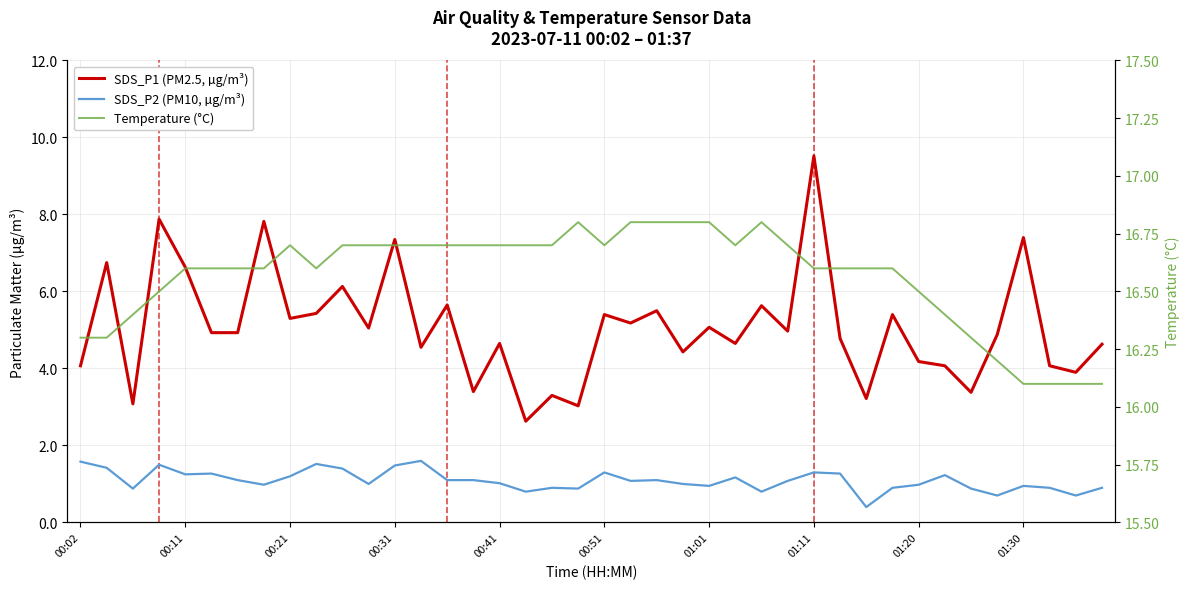

True or false: SDS_P2 (PM10, µg/m³) and Temperature (°C) cross at least once.

False